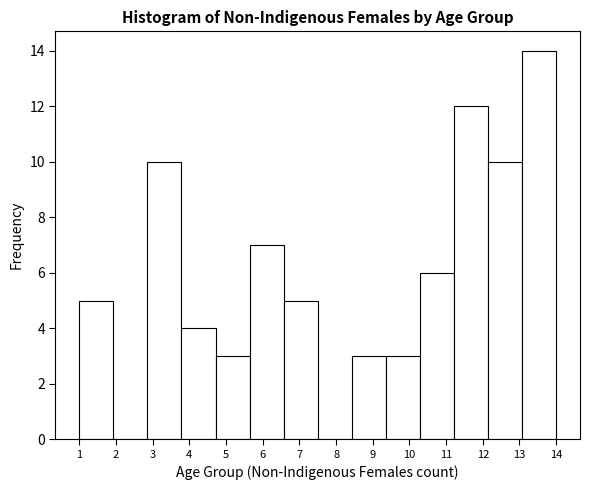

Reading left to right, transcribe this chart: for each bar, give the range it covers on the x-axis and its height. Neither the bar edges nor the heights are printed on the chart, so give them approximately, as read against the axes.

1.0 to 1.9: 5
1.9 to 2.9: 0
2.9 to 3.8: 10
3.8 to 4.7: 4
4.7 to 5.6: 3
5.6 to 6.6: 7
6.6 to 7.5: 5
7.5 to 8.4: 0
8.4 to 9.4: 3
9.4 to 10.3: 3
10.3 to 11.2: 6
11.2 to 12.1: 12
12.1 to 13.1: 10
13.1 to 14.0: 14